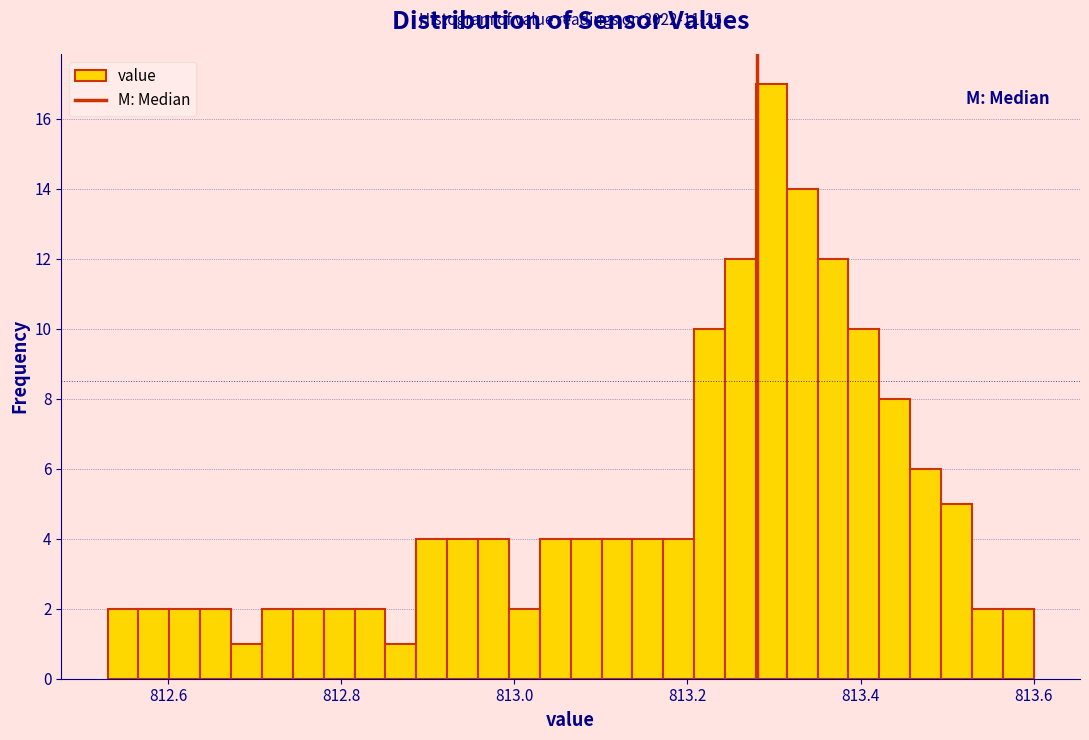

Read against the x-axis, roughly where is the centre of the tallest bar?

813.30